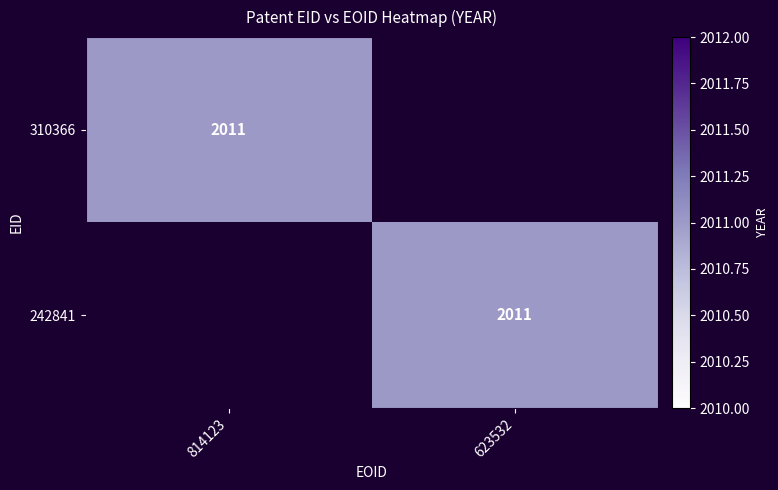

How many distinct data groups are displayed?

2